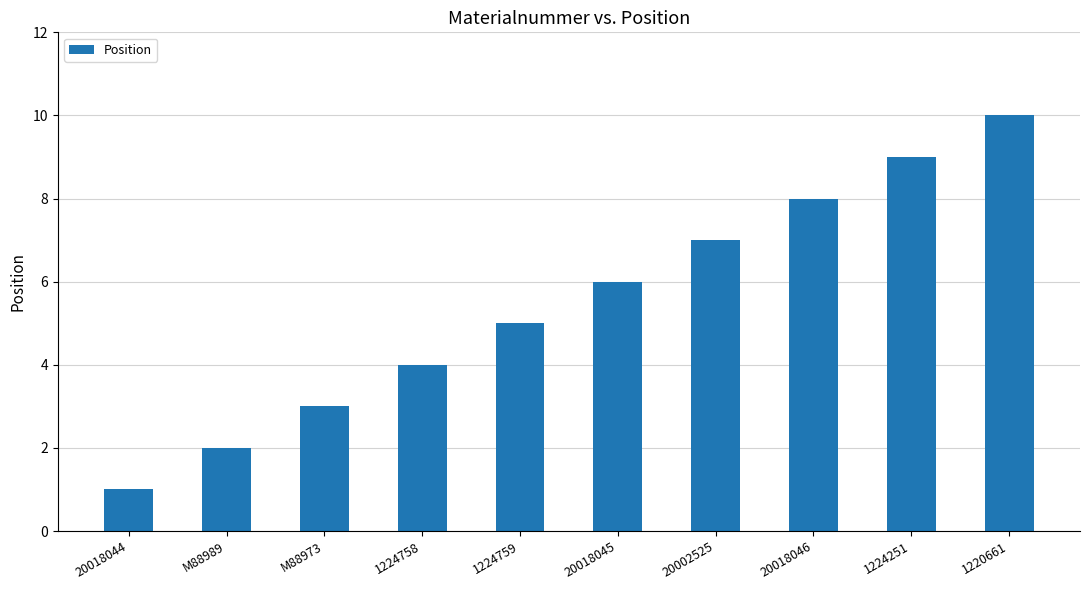

How many bars are there in total?

10